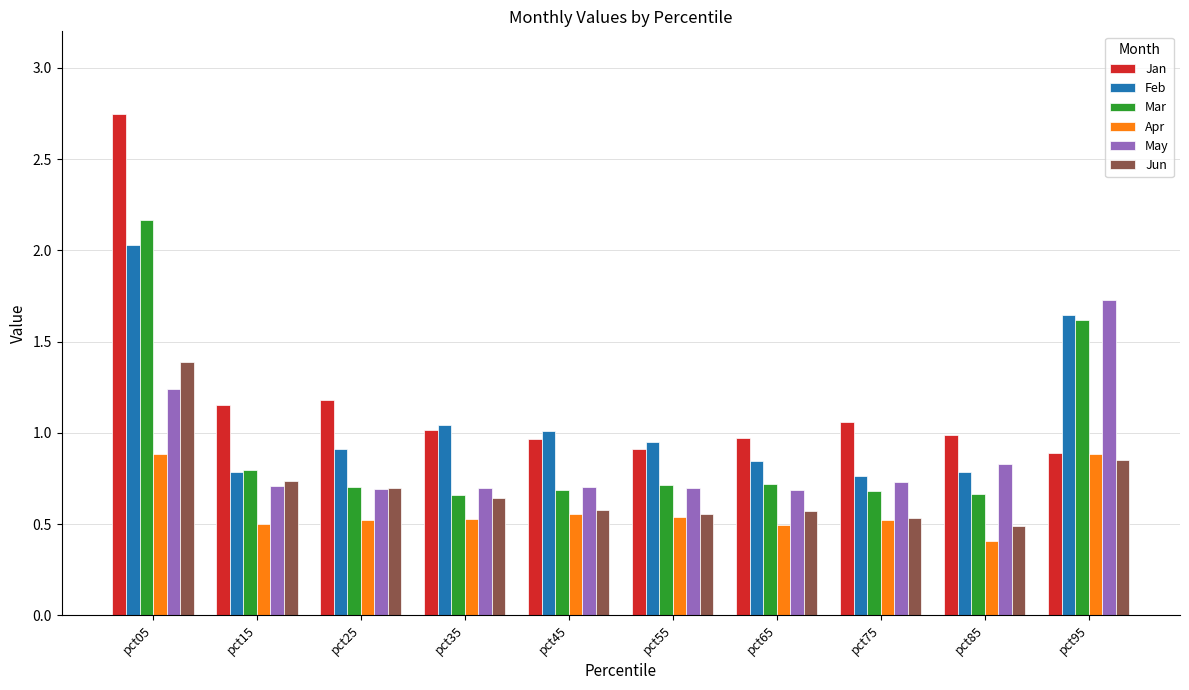

How many bars are there in total?

60